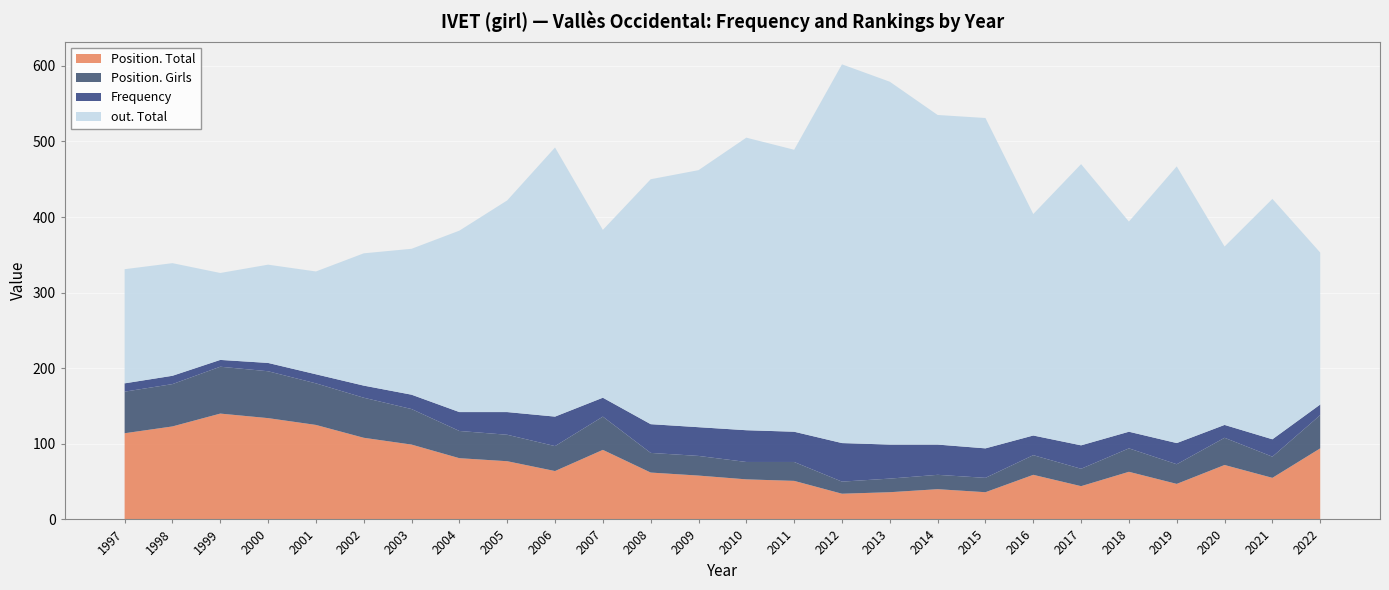

Reading right to left, extract all data points from this chart.

Position. Total: 94	55	72	47	63	44	59	36	40	36	34	51	53	58	62	92	64	77	81	99	108	125	134	140	123	114
Position. Girls: 44	28	36	26	31	23	26	19	19	18	16	25	23	26	26	44	33	35	36	47	53	55	62	62	56	55
Frequency: 14	23	17	28	22	31	26	39	40	45	51	40	42	38	38	25	39	30	25	19	16	12	11	9	11	11
out. Total: 201	318	236	366	278	372	293	437	436	480	501	373	387	340	324	222	356	280	240	193	175	136	130	115	149	151